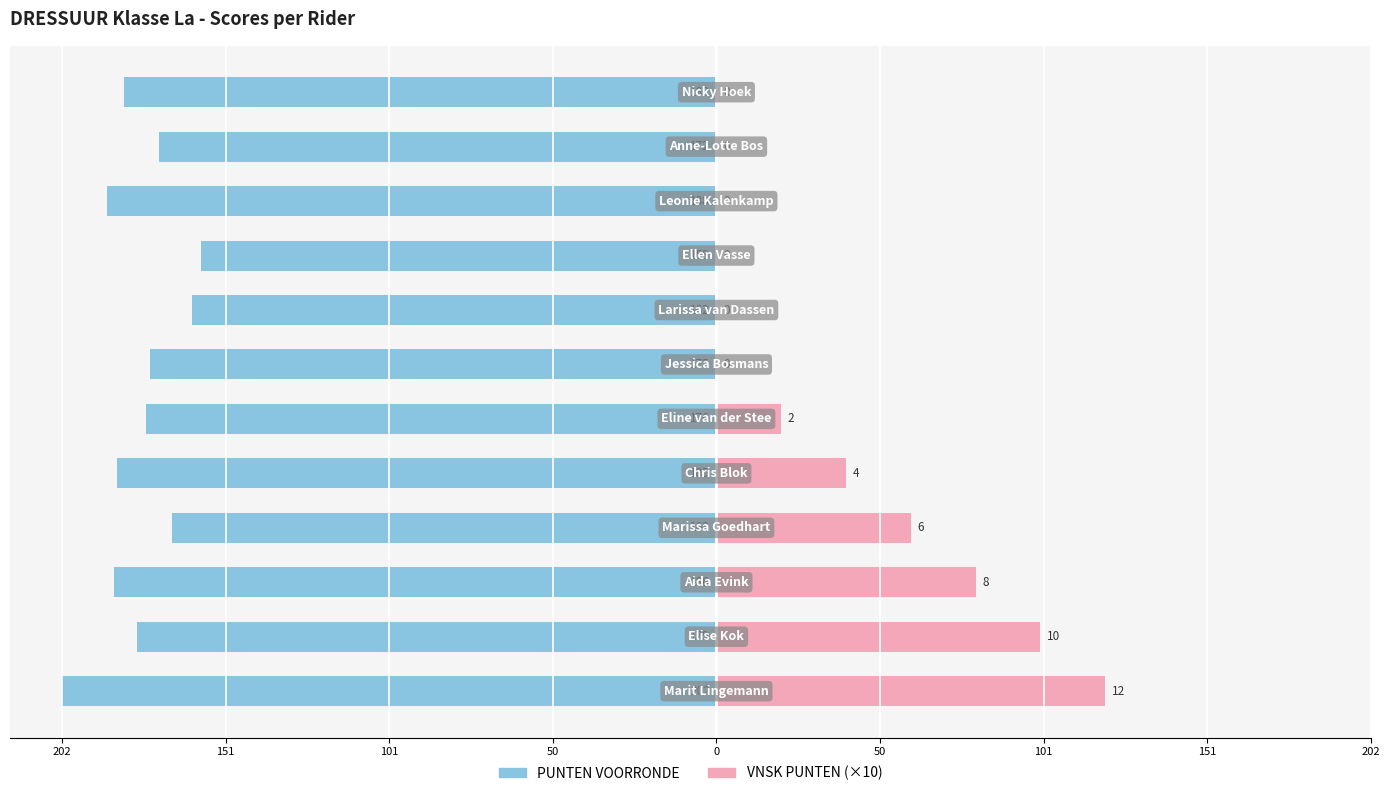

What value does the PUNTEN VOORRONDE series have at 50?

-168